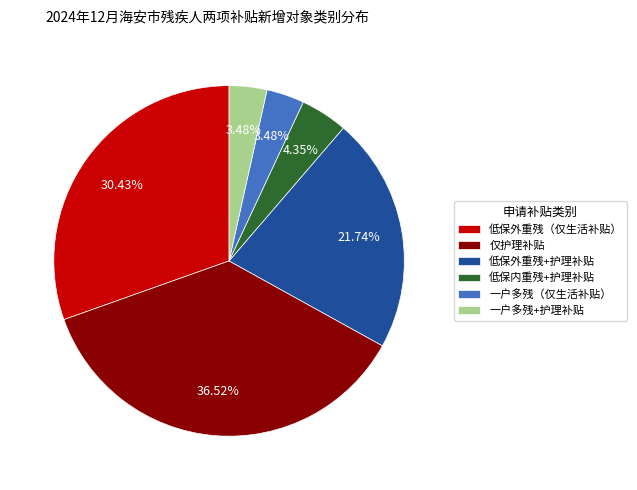

Does 低保外重残+护理补贴 represent more than half of the total?

No